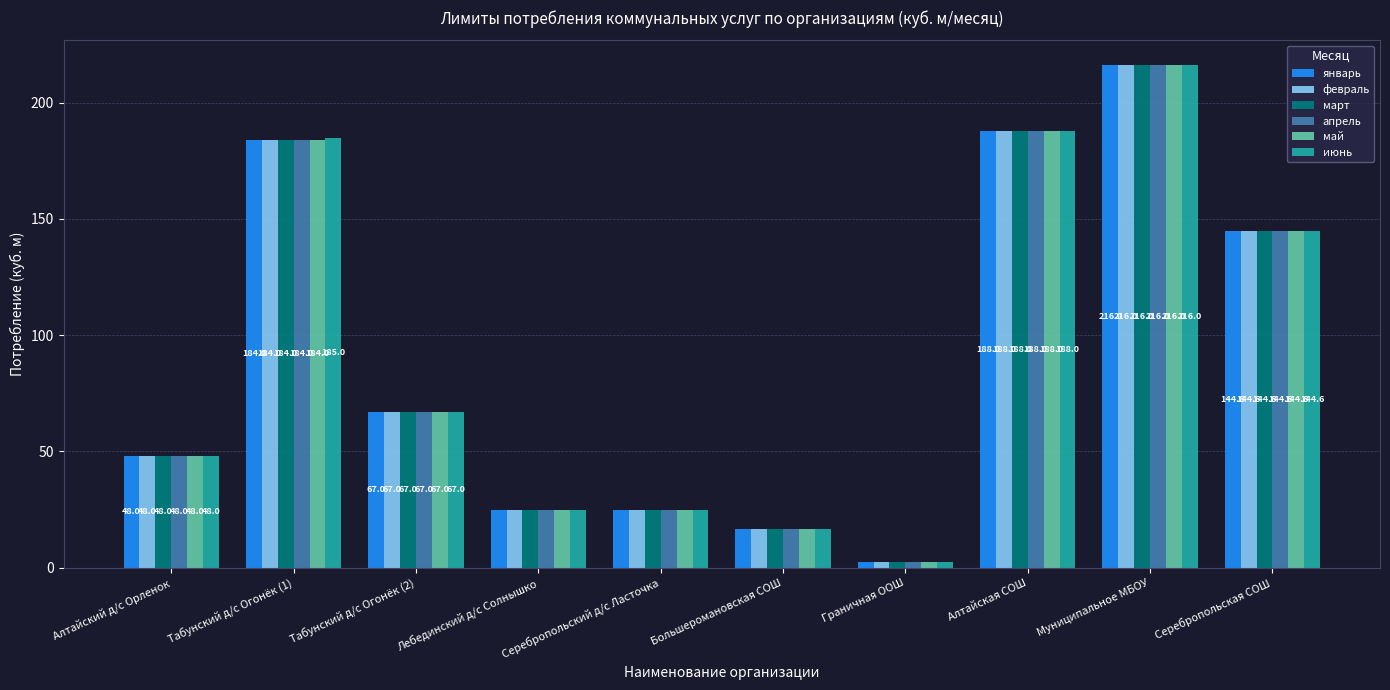

Where does the февраль series first go above 67?

Табунский д/с Огонёк (1)